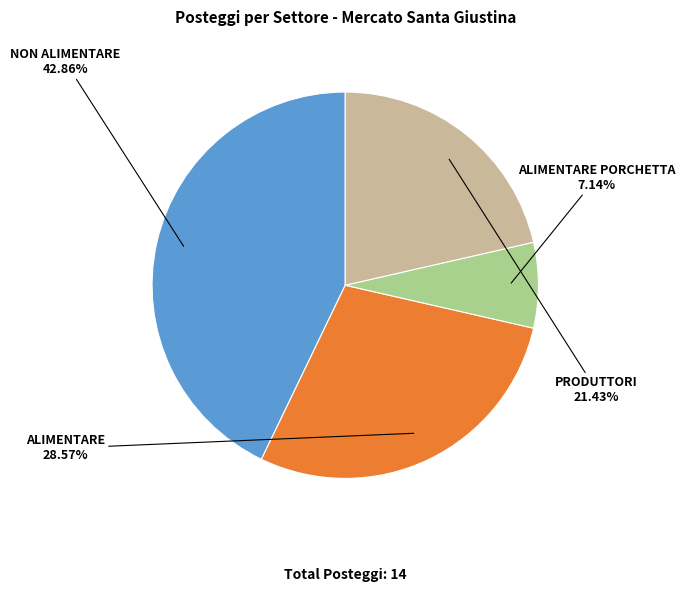

How many slices are in this pie chart?

4